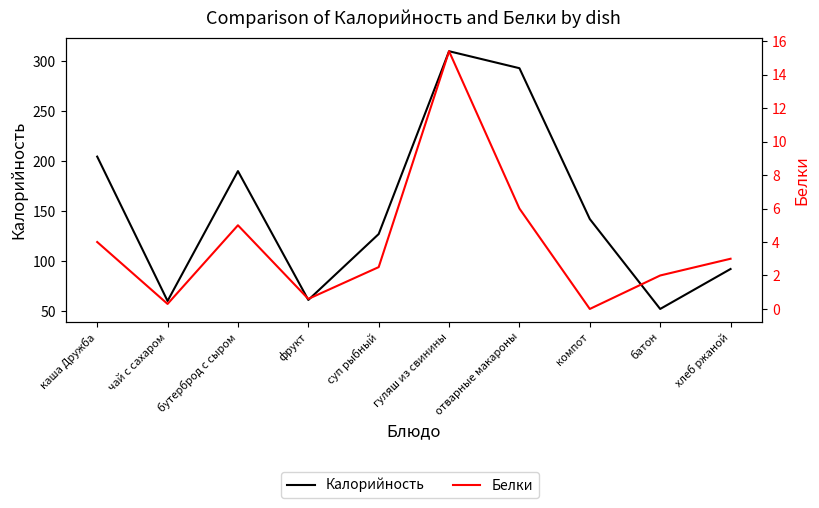

Is it true that Калорийность equals 215.4 at суп рыбный?

False